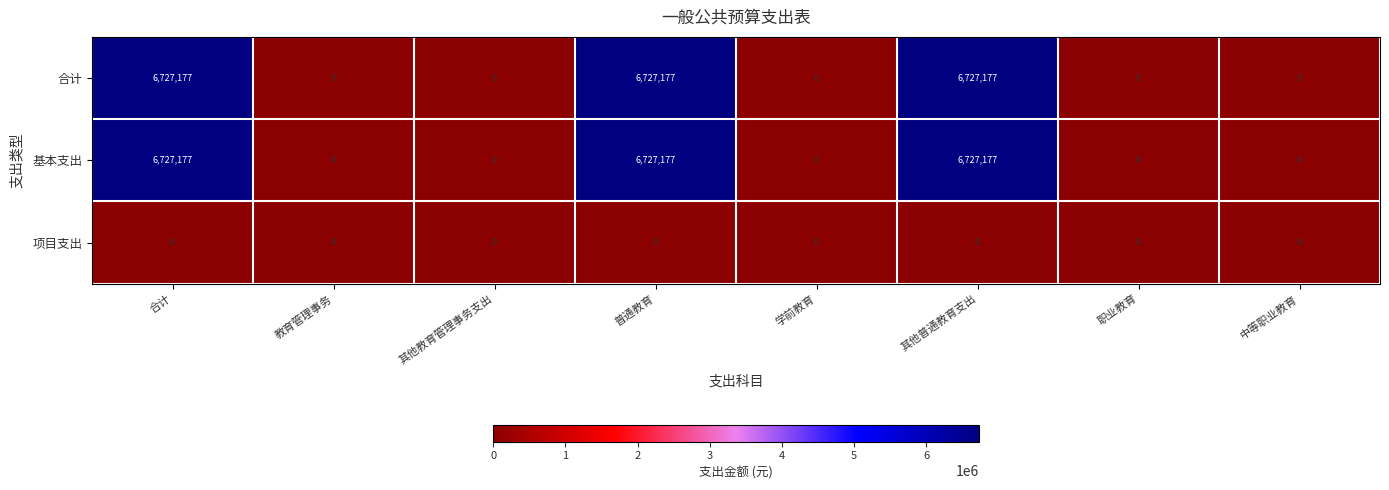

How many 基本支出 values are between 0 and 6727177?

8